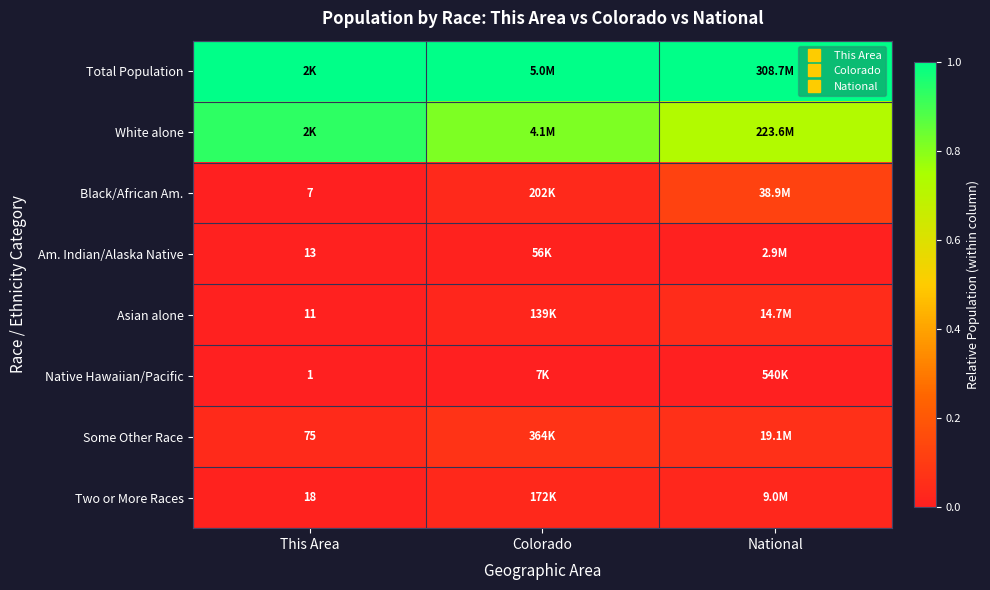

Count the number of categories in the chart.

3